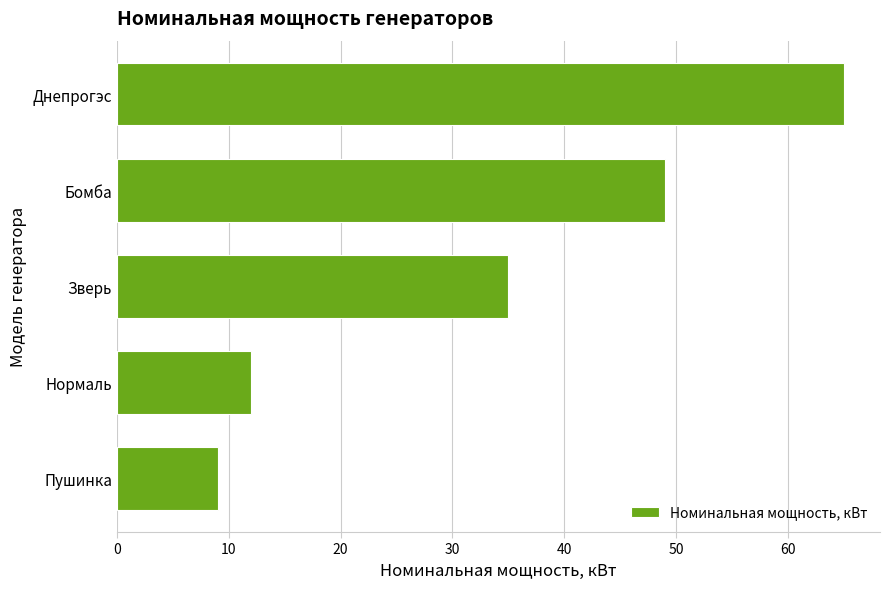

What is the difference between the maximum and second lowest values?

53